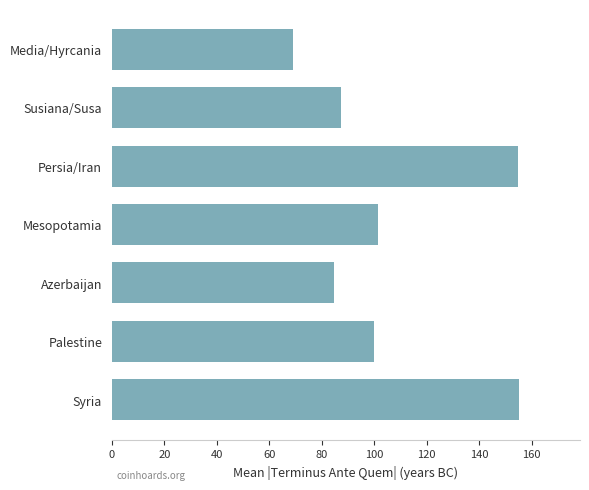

What is the smallest value displayed?

69.0